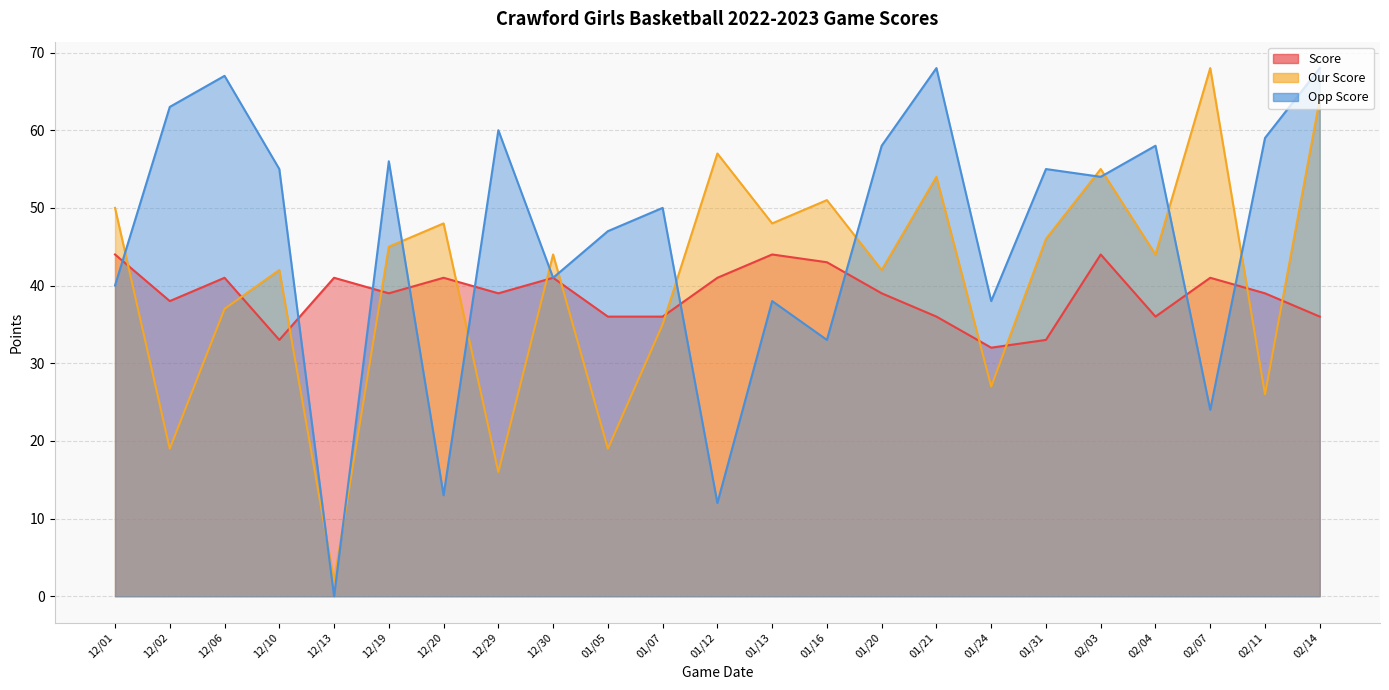

How many times do Our Score and Opp Score cross each other?

13